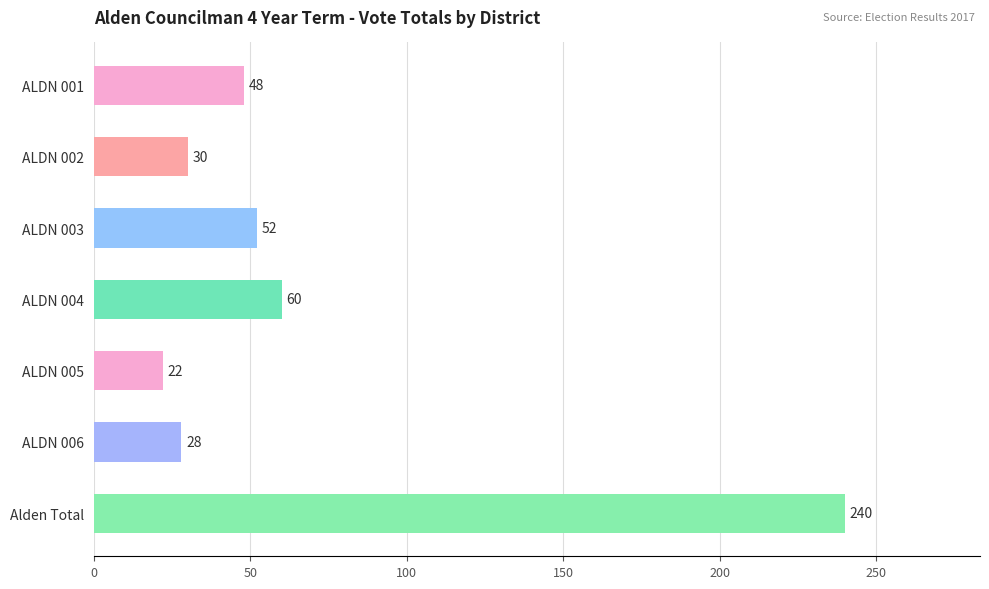

Approximately how many times larger is the value at ALDN 001 compared to ALDN 004?

0.8